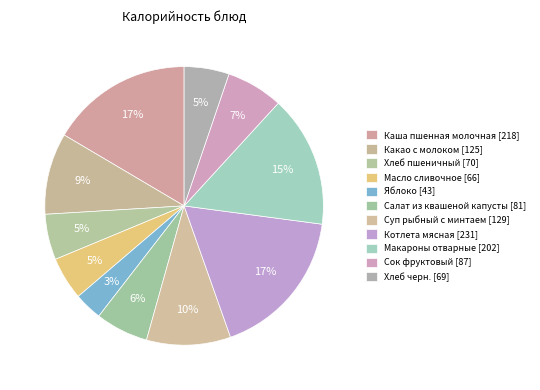

Is Суп рыбный с минтаем the majority of the pie?

No